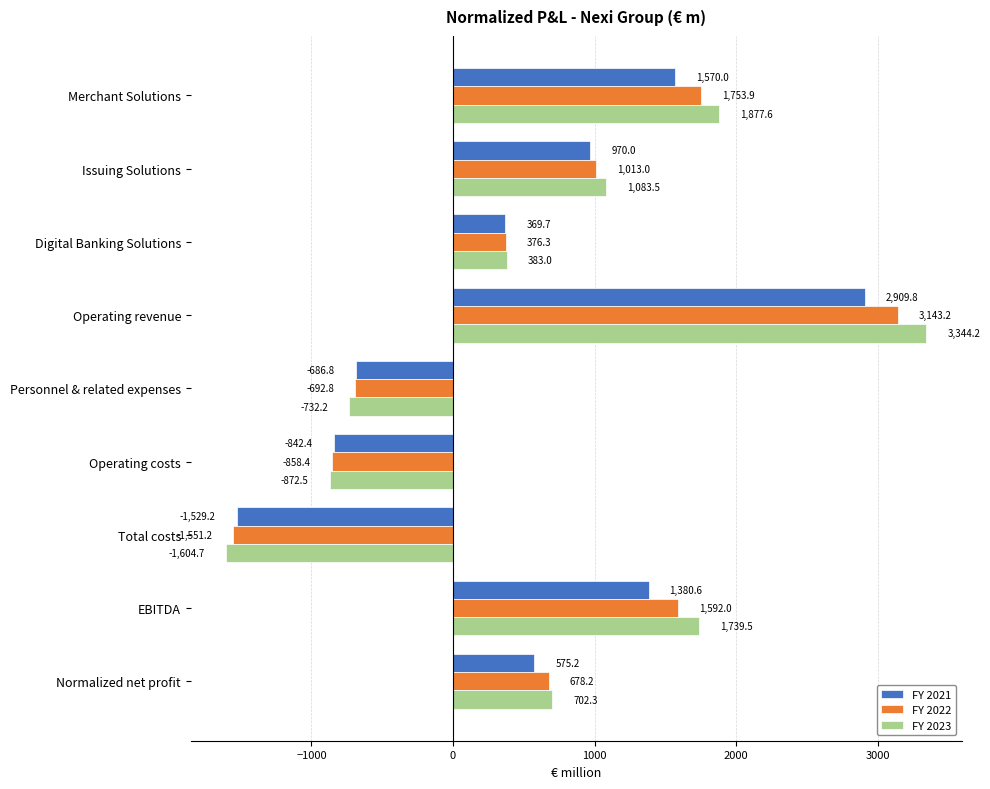

What is the spread (max minus min) of values at Total costs?

75.5